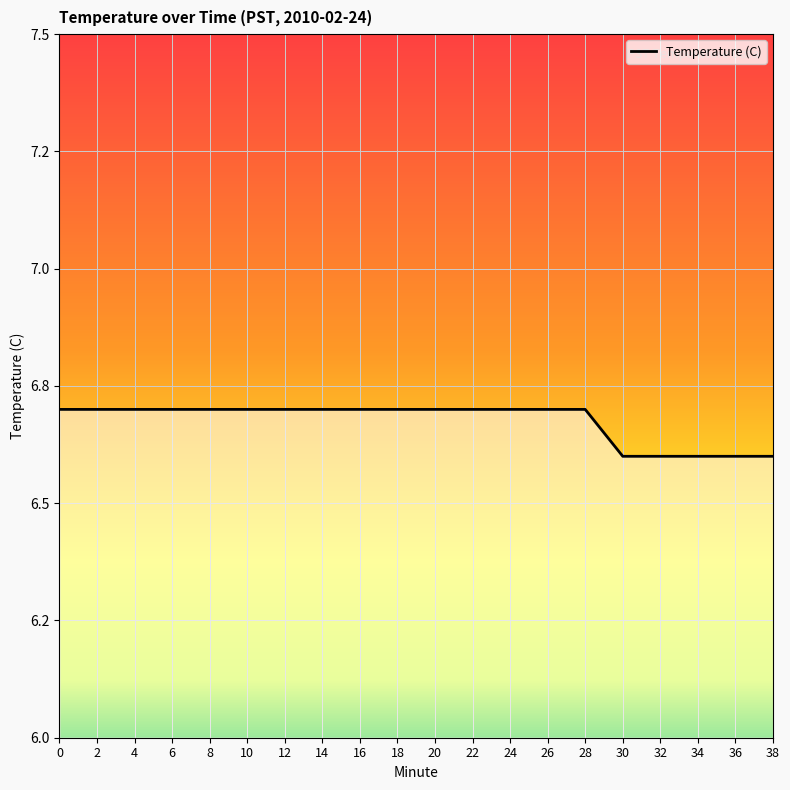

Is this an area chart (filled region under the line)?

Yes